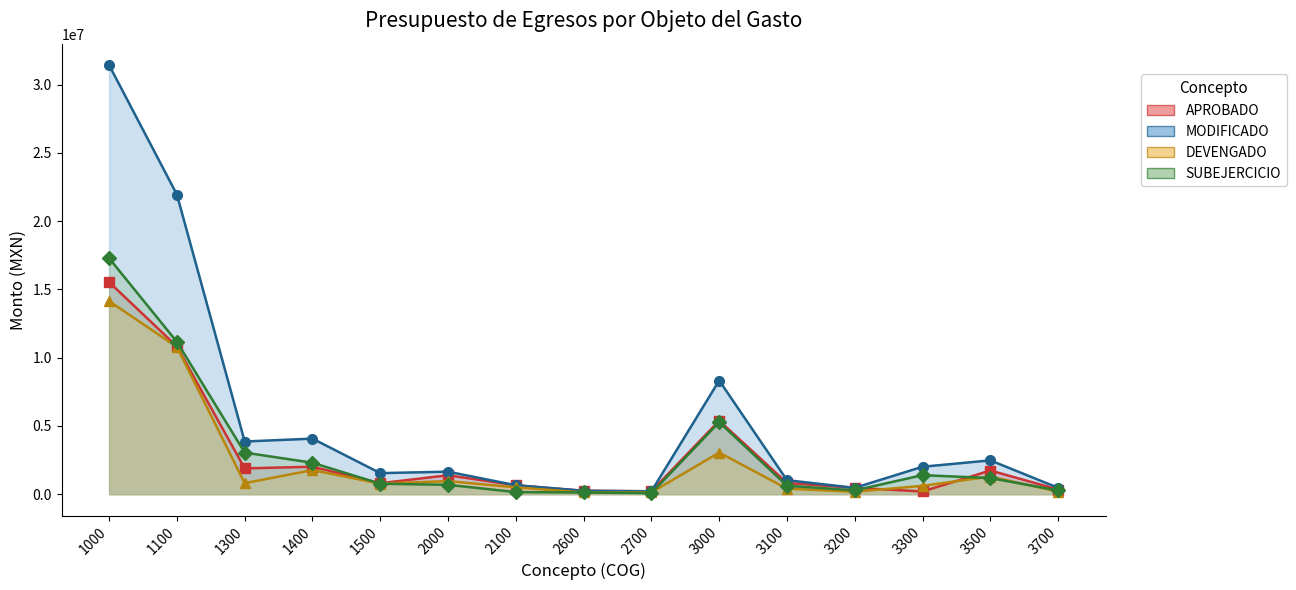

Where do SUBEJERCICIO_line and DEVENGADO_line first cross each other?

1400 and 1500